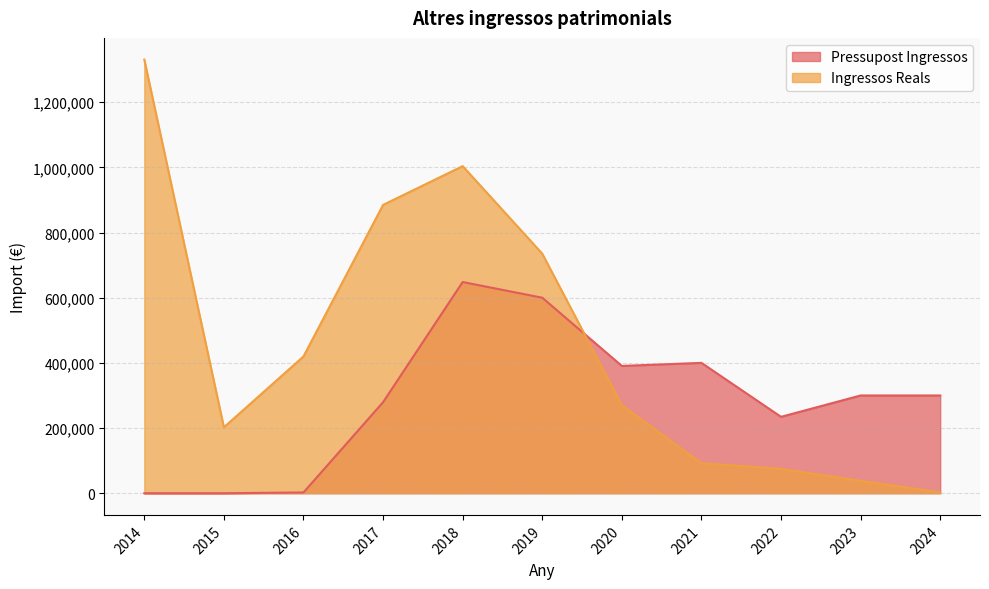

Does the chart display data point markers on the line(s)?

No